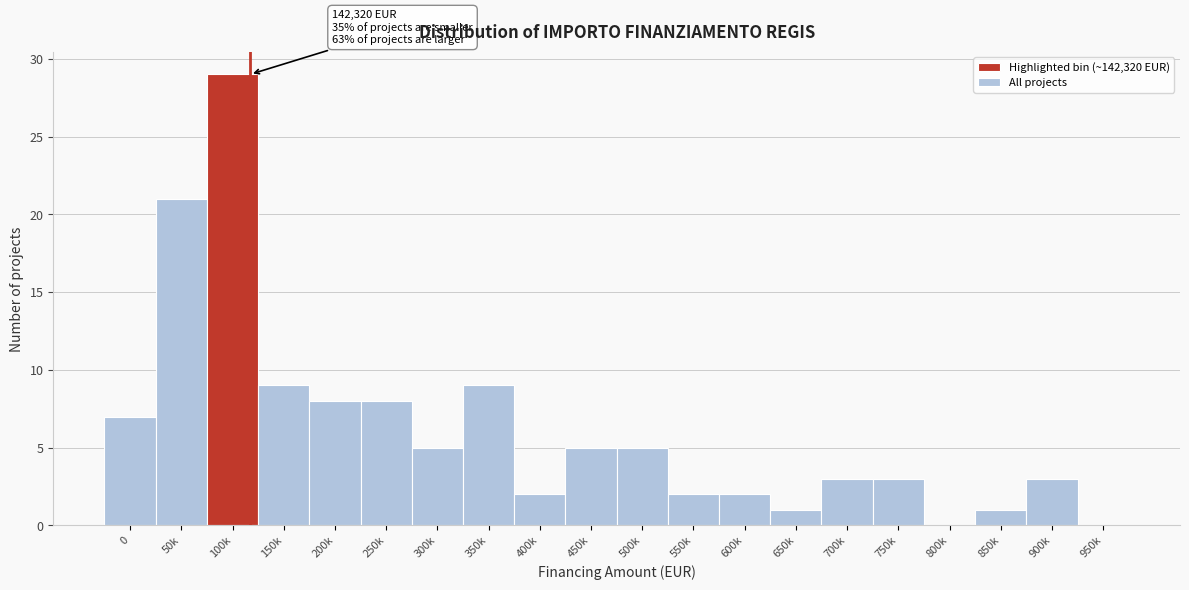

Reading left to right, what are all the values shown in this chart?

0=7	50k=21	100k=29	150k=9	200k=8	250k=8	300k=5	350k=9	400k=2	450k=5	500k=5	550k=2	600k=2	650k=1	700k=3	750k=3	800k=0	850k=1	900k=3	950k=0